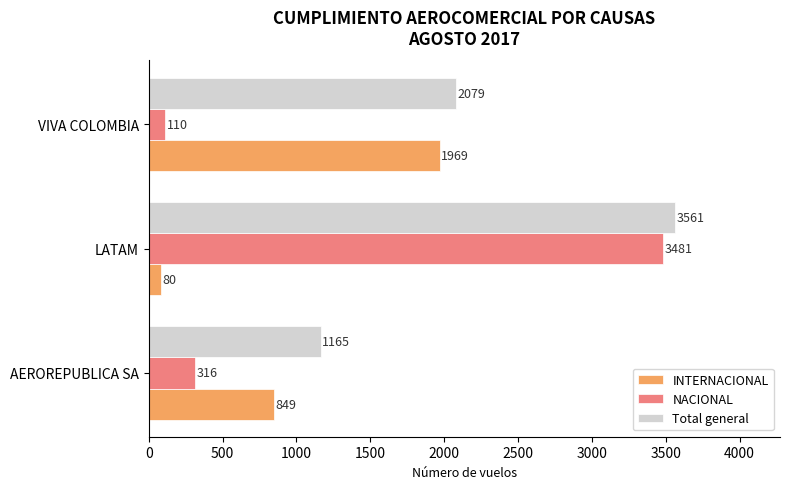

Rank the series by their average value, from highest to lowest.

Total general, NACIONAL, INTERNACIONAL